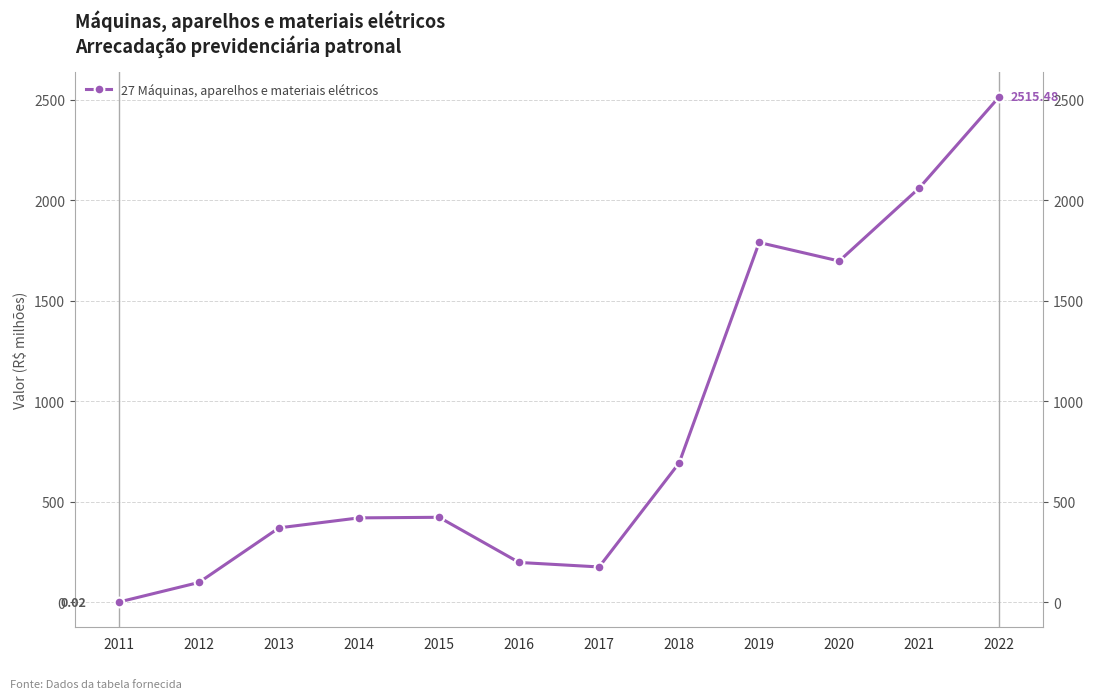

What is the value of the 11th point from the left?

2061.4